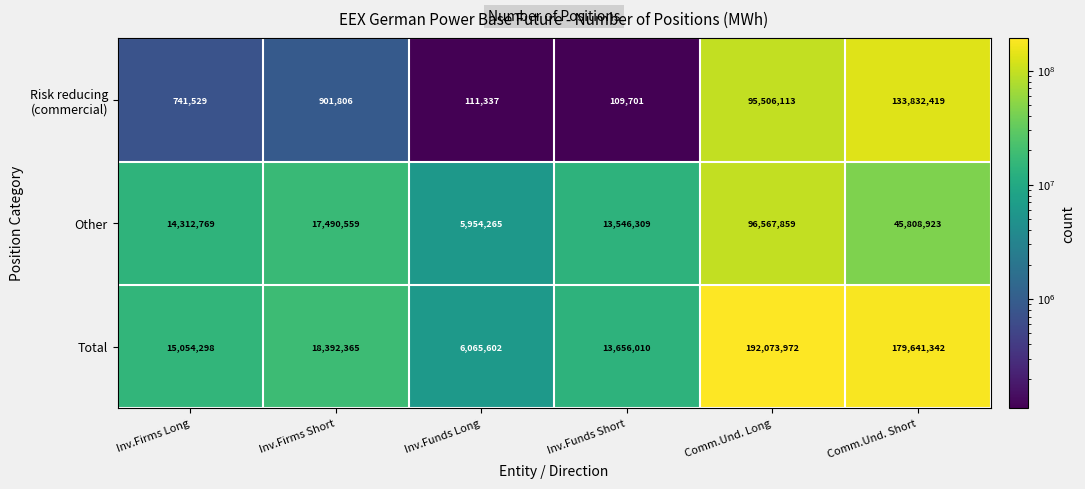

What is the sum of all Total values?

424883589